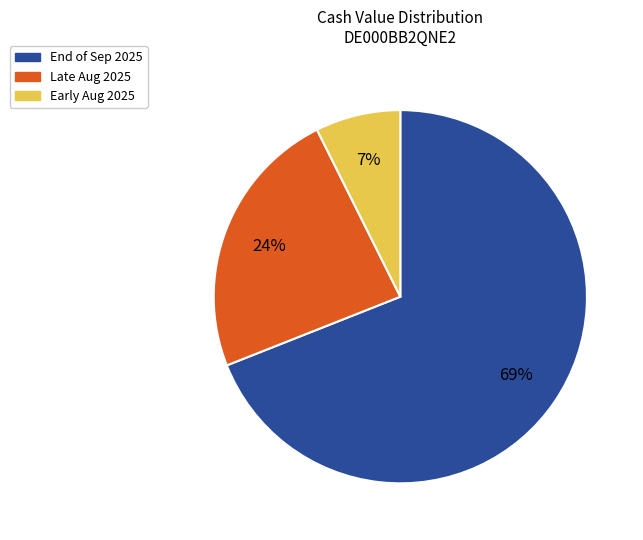

To the nearest percent, what is the difference between the largest and smallest slice percentages?

62%